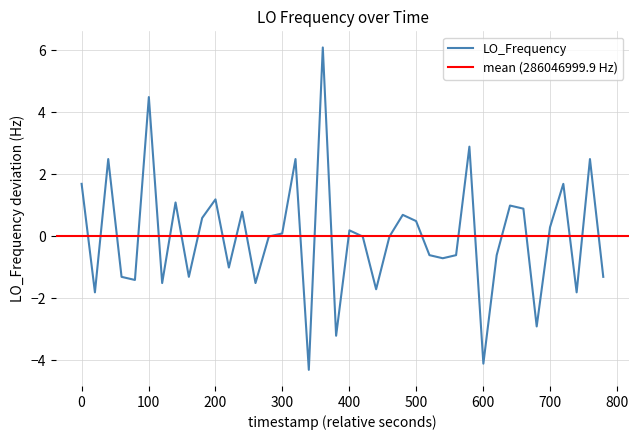

What is the minimum value for LO_Frequency?

-4.3